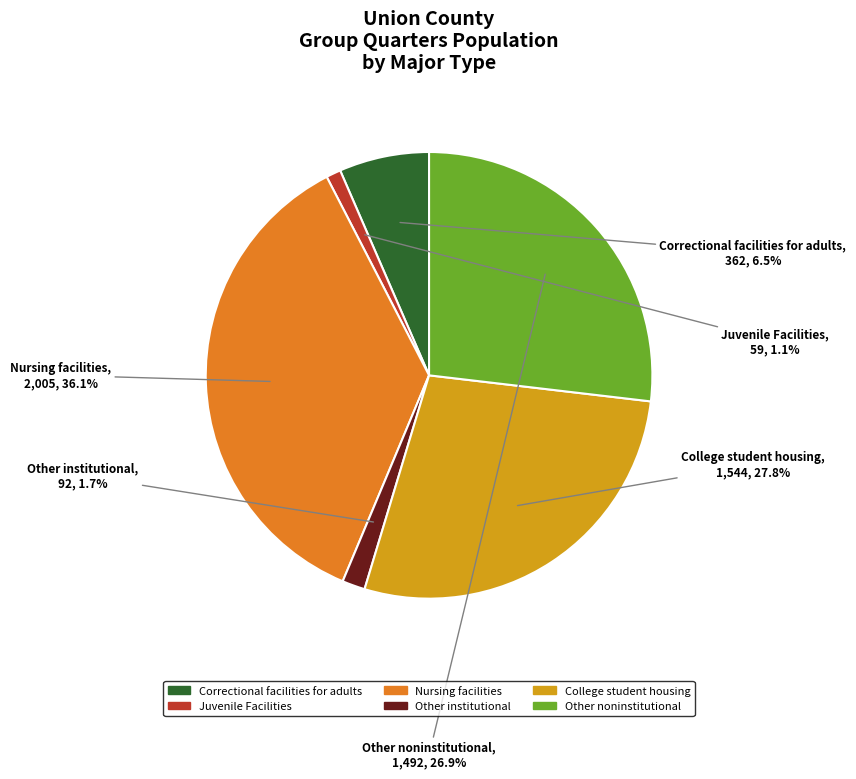

Is there any slice that represents more than half of the pie?

No